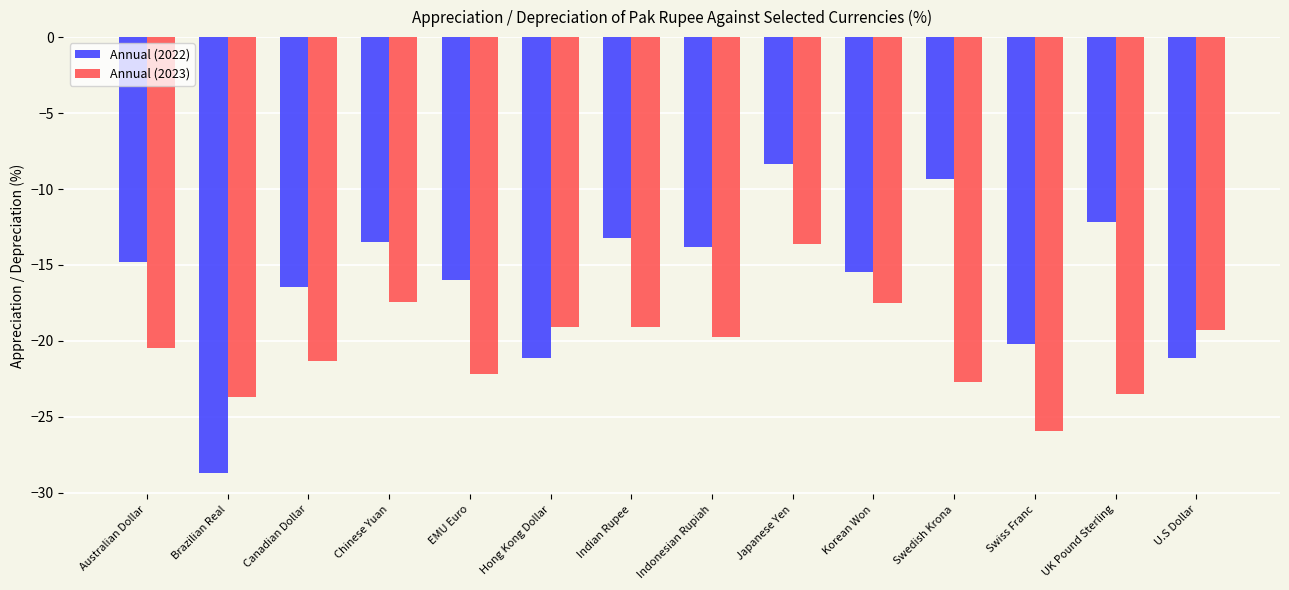

What is the lowest value of the Annual (2023) series?

-25.9